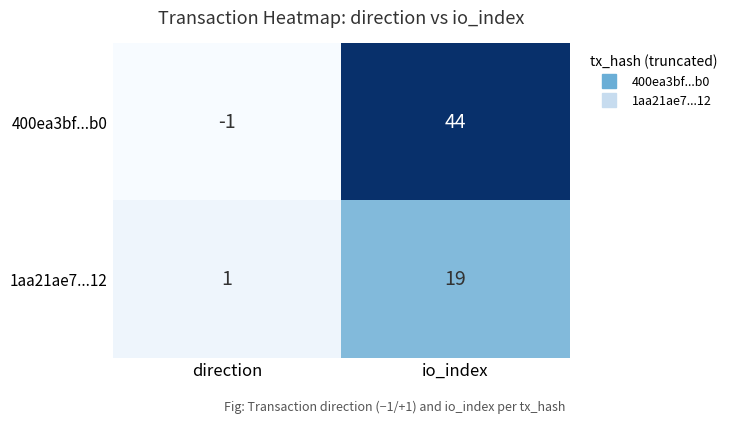

At how many categories does at least one series exceed 7?

1